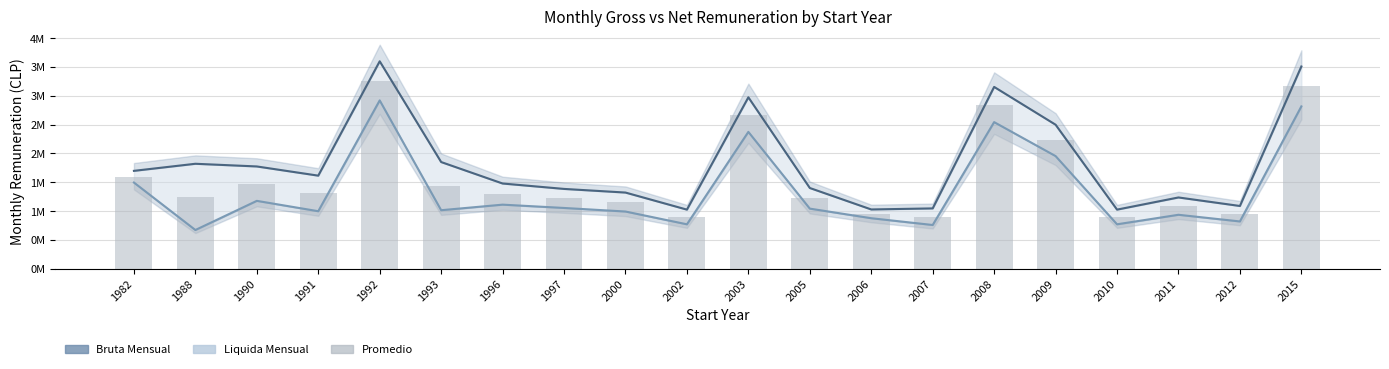

List the series in order of their peak value, lowest first.

Liquida Mensual, Promedio, Bruta Mensual